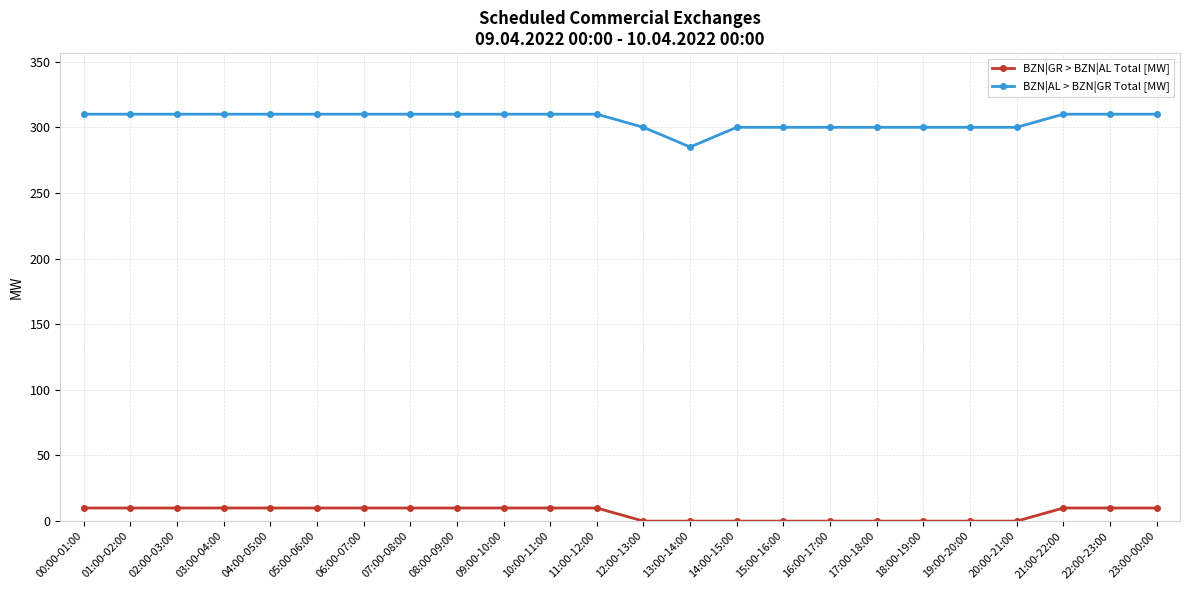

How many data points does each series have?

24